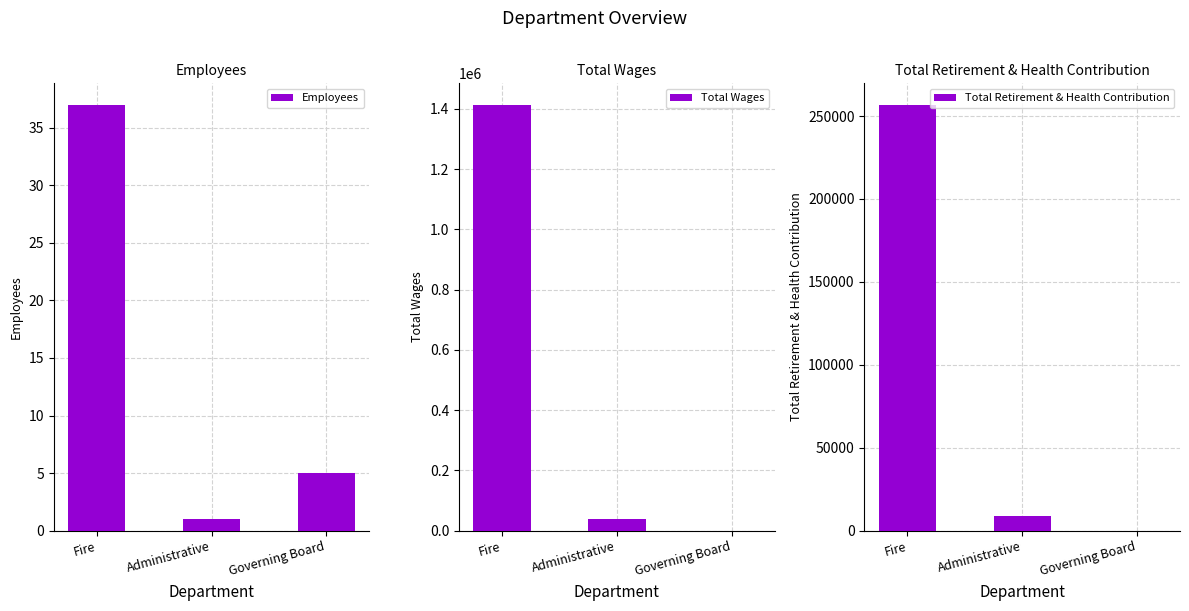

What is the total value across all series at Fire?

1670802